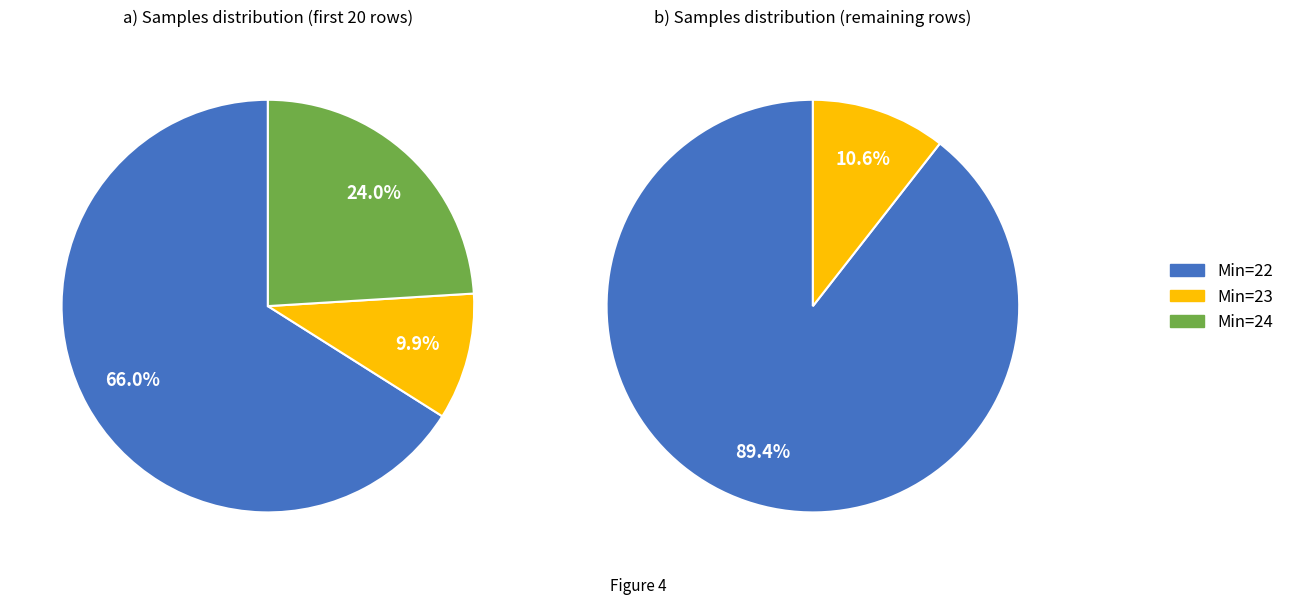

True or false: 22 accounts for 1% of the total.

False